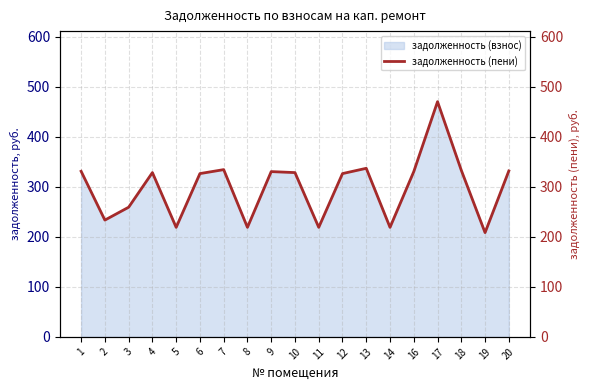

At which category does the chart reach its peak across all series?

17